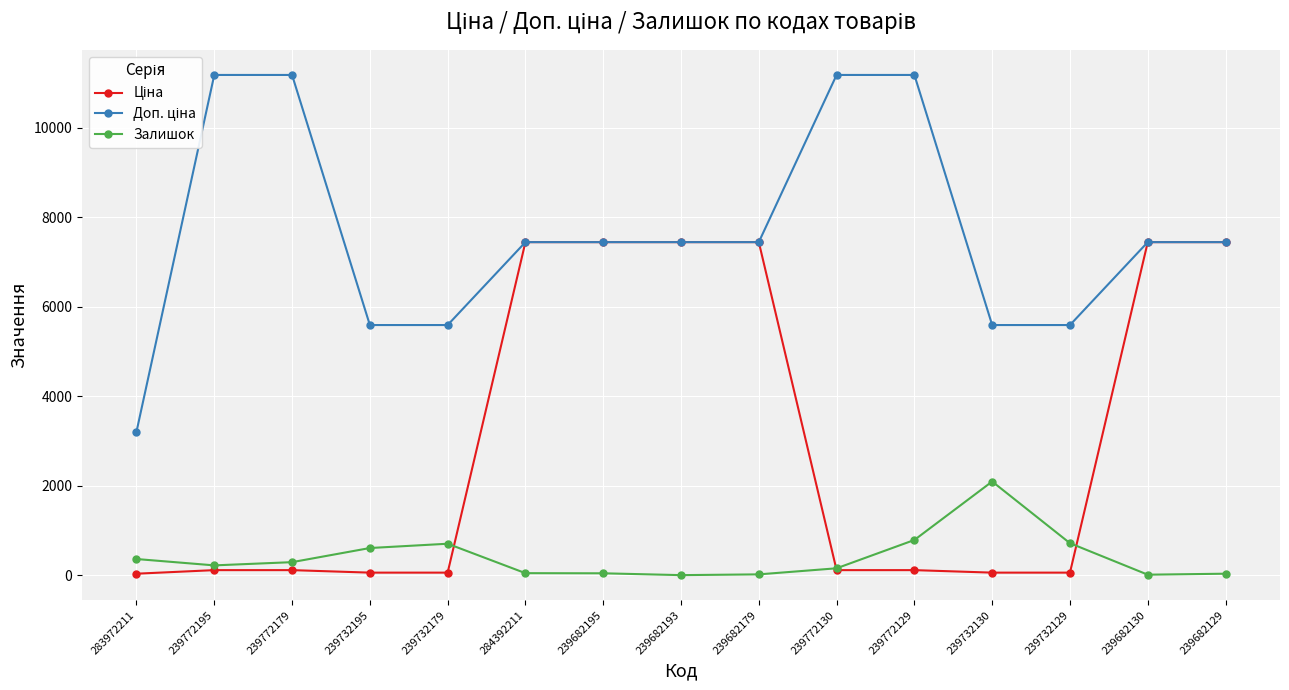

True or false: Залишок has a value of 17.0 at 239682179.

True